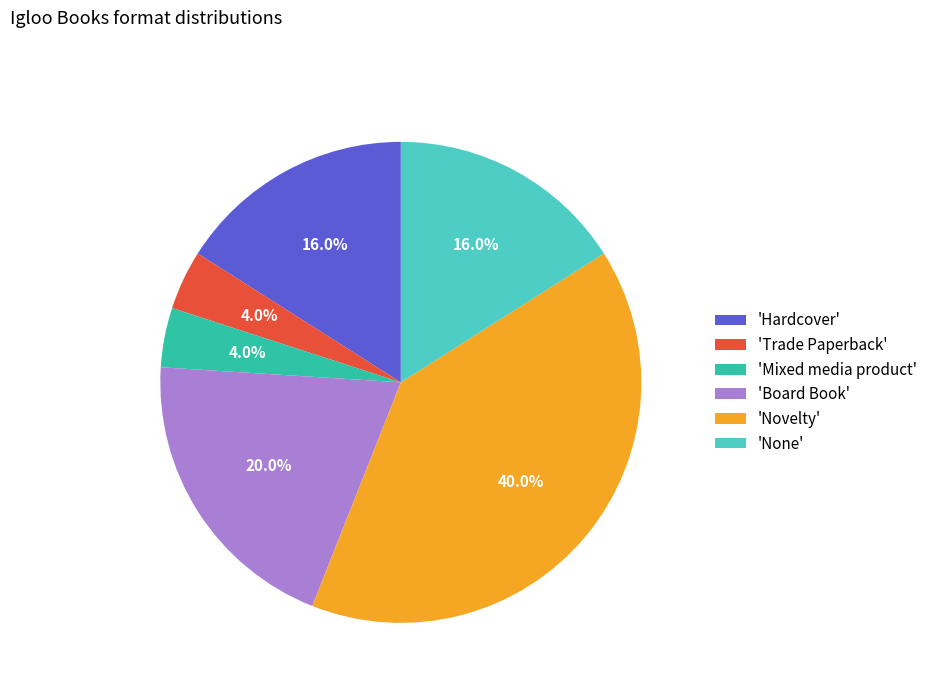

Between 'Novelty' and 'Board Book', which is larger?

'Novelty'